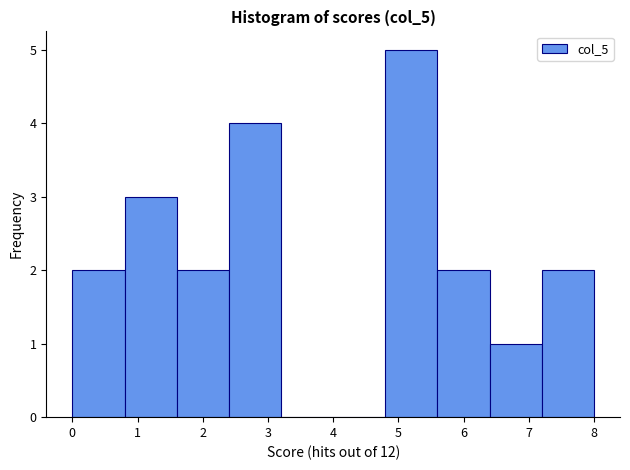

What is the height of the bar covering 0.0 to 0.8 on the x-axis? The values are not printed on the chart, so give them approximately, as read against the axis.

2